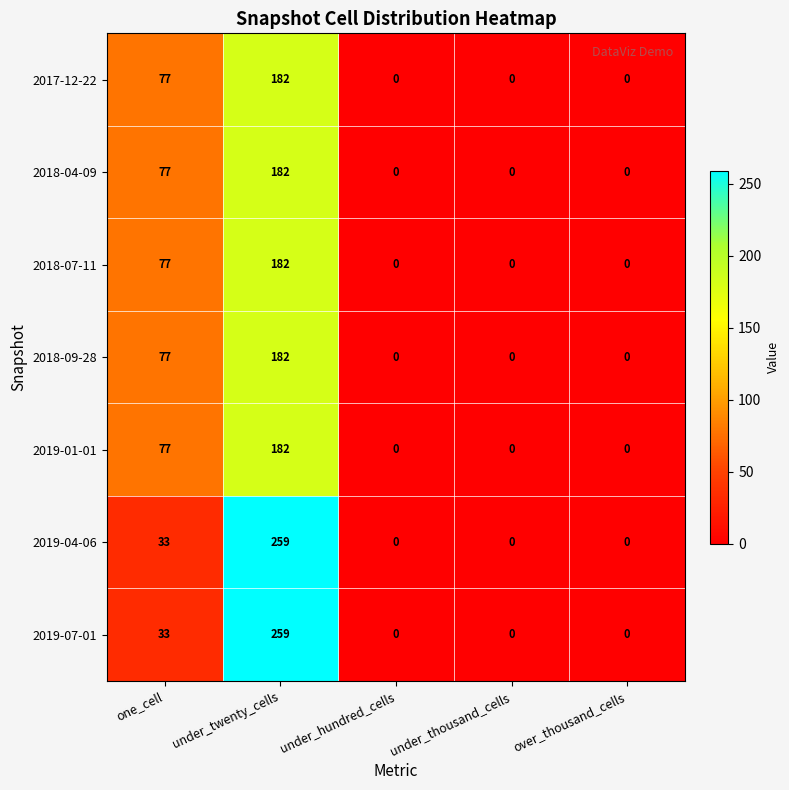

At which category does the chart reach its peak across all series?

under_twenty_cells